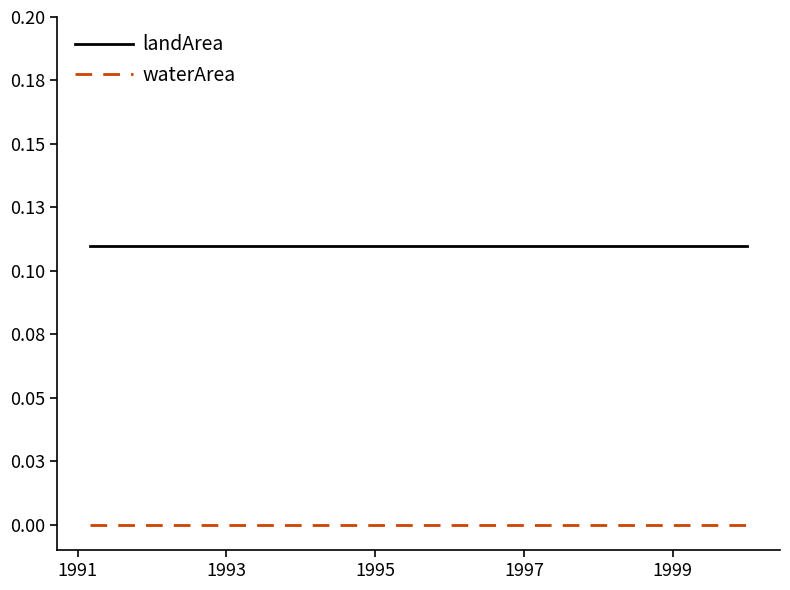

Does the chart display data point markers on the line(s)?

No